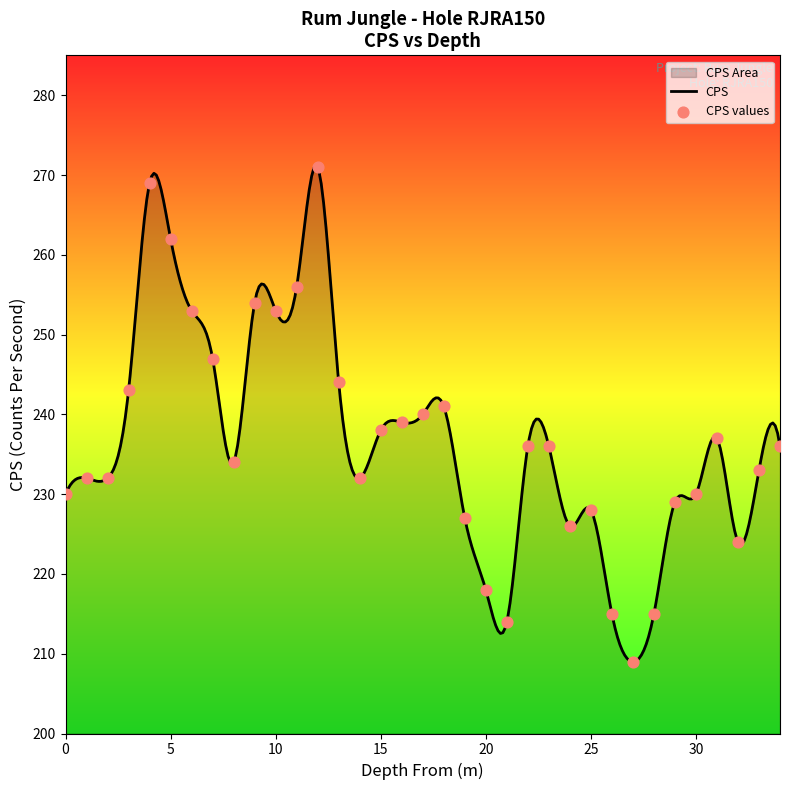

What is the change in value from 1 to 29?

-3